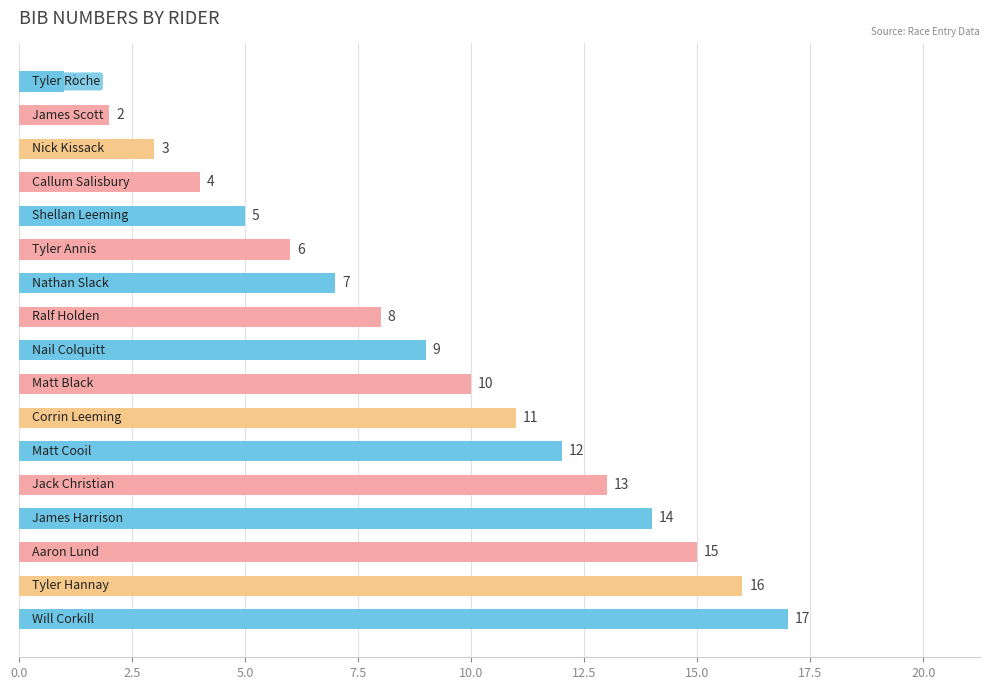

What is the difference between the maximum and second lowest values?

15